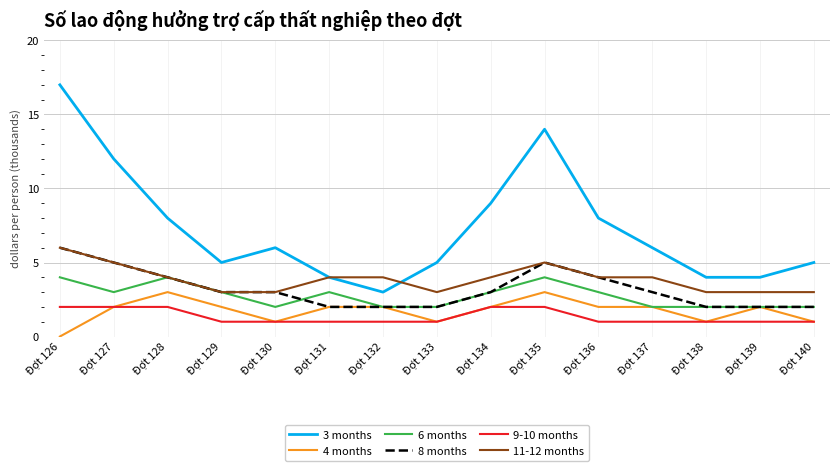

True or false: 4 months and 3 months cross at least once.

False